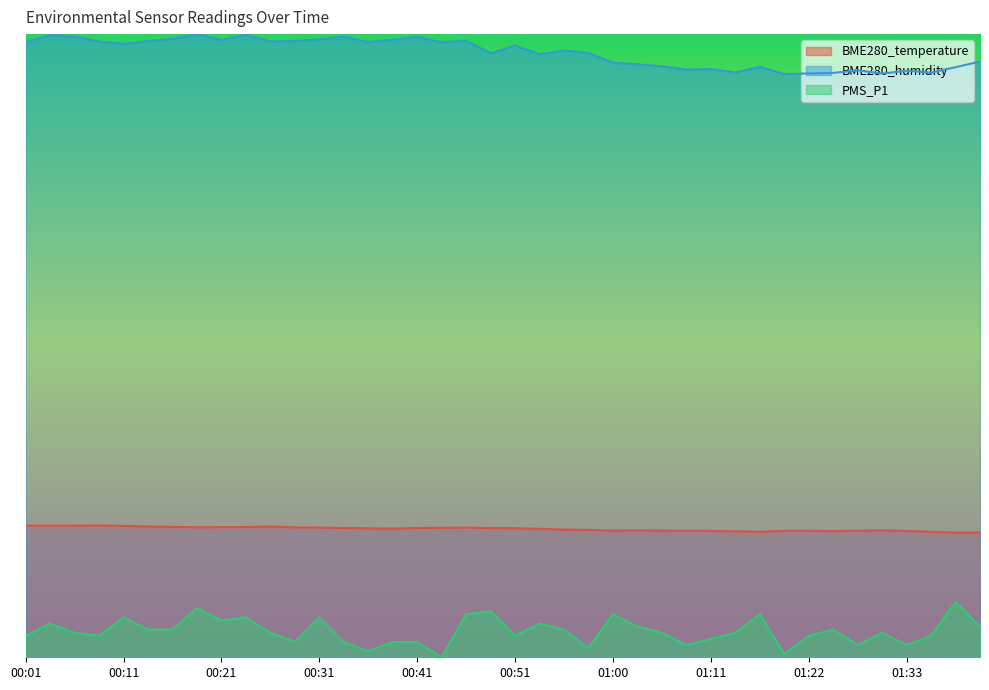

The PMS_P1 series shows 0.1 at 00:31. True or false?

True